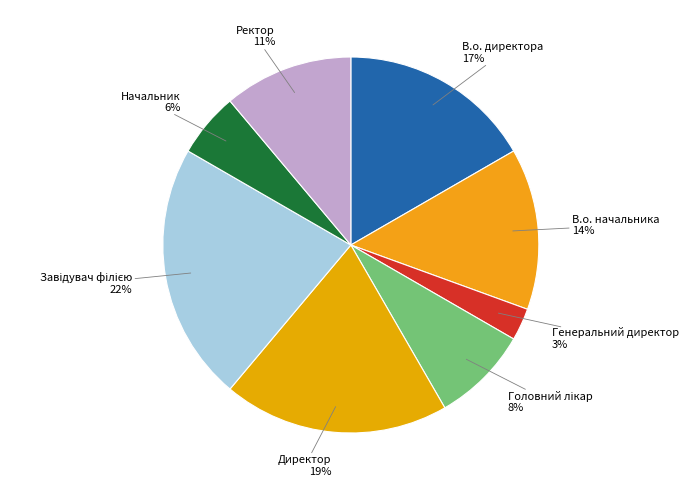

Do Генеральний директор and В.о. директора together represent more than half of the pie?

No